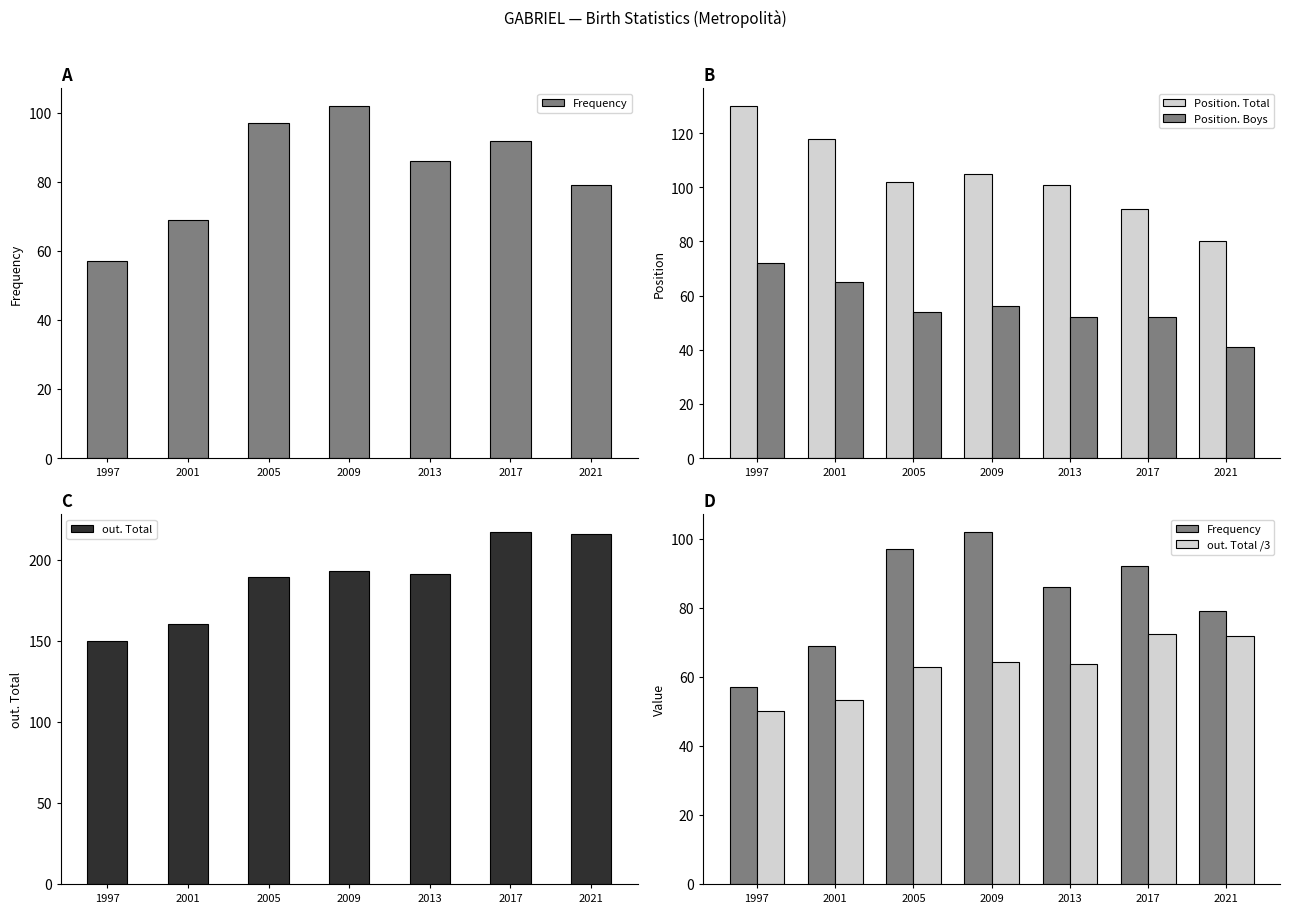

What is the difference between the out. Total values at 2021 and 2009?

23